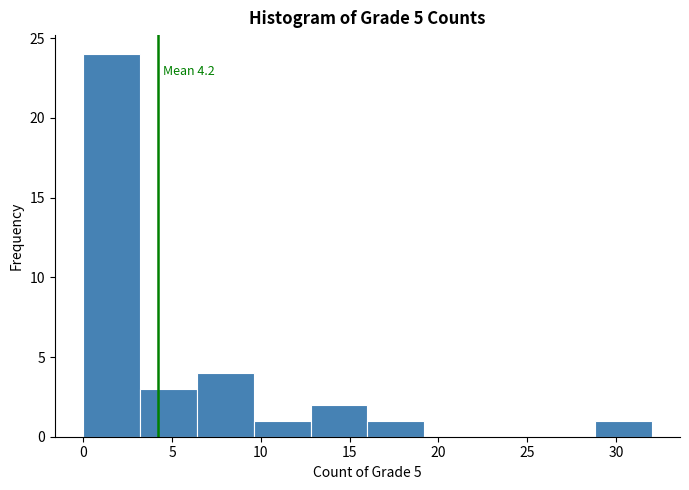

Over which range of the x-axis is the bar tallest?

0.0 to 3.2